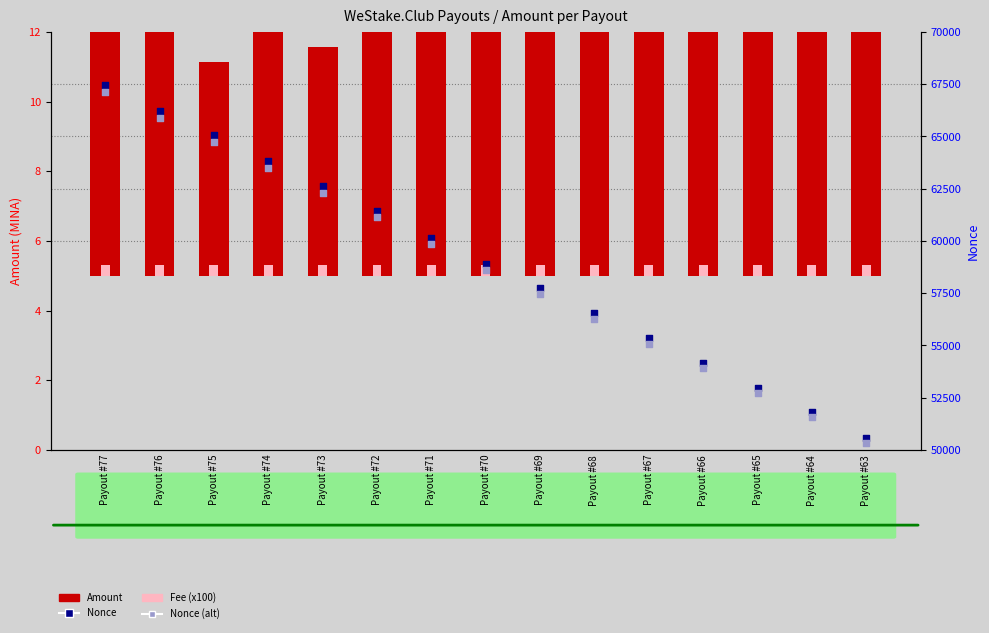

Is the value of Fee (x100) at Payout #72 greater than the value of Nonce at Payout #70?

No